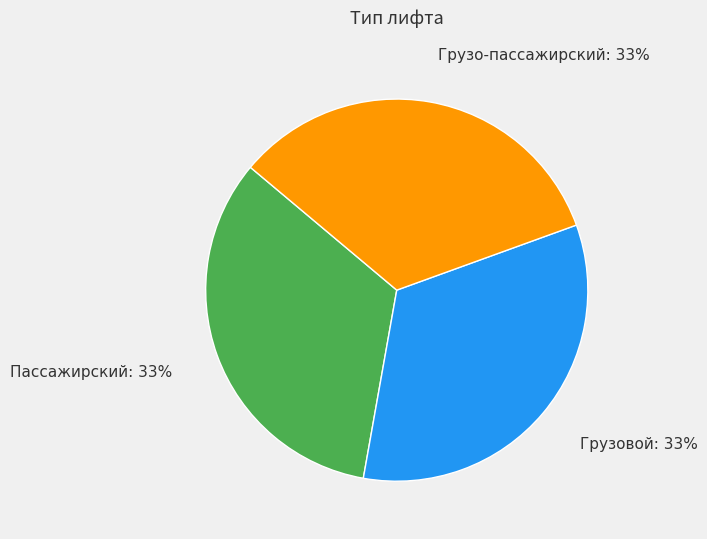

Is the sum of Грузовой and Грузо-пассажирский greater than half?

Yes